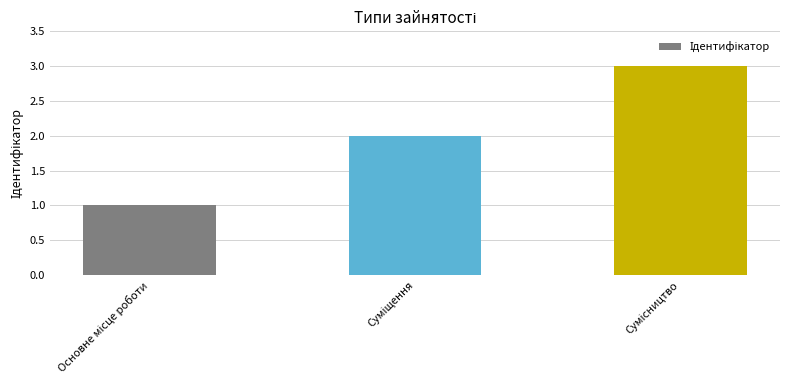

Does the chart contain stacked bars?

No